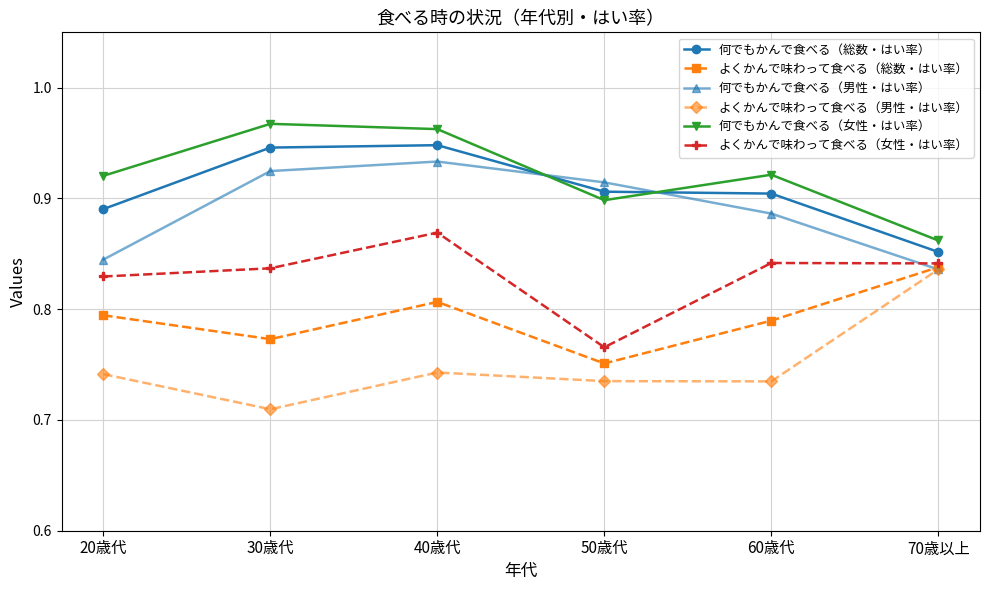

Which series has the widest spread of values?

よくかんで味わって食べる（男性・はい率）